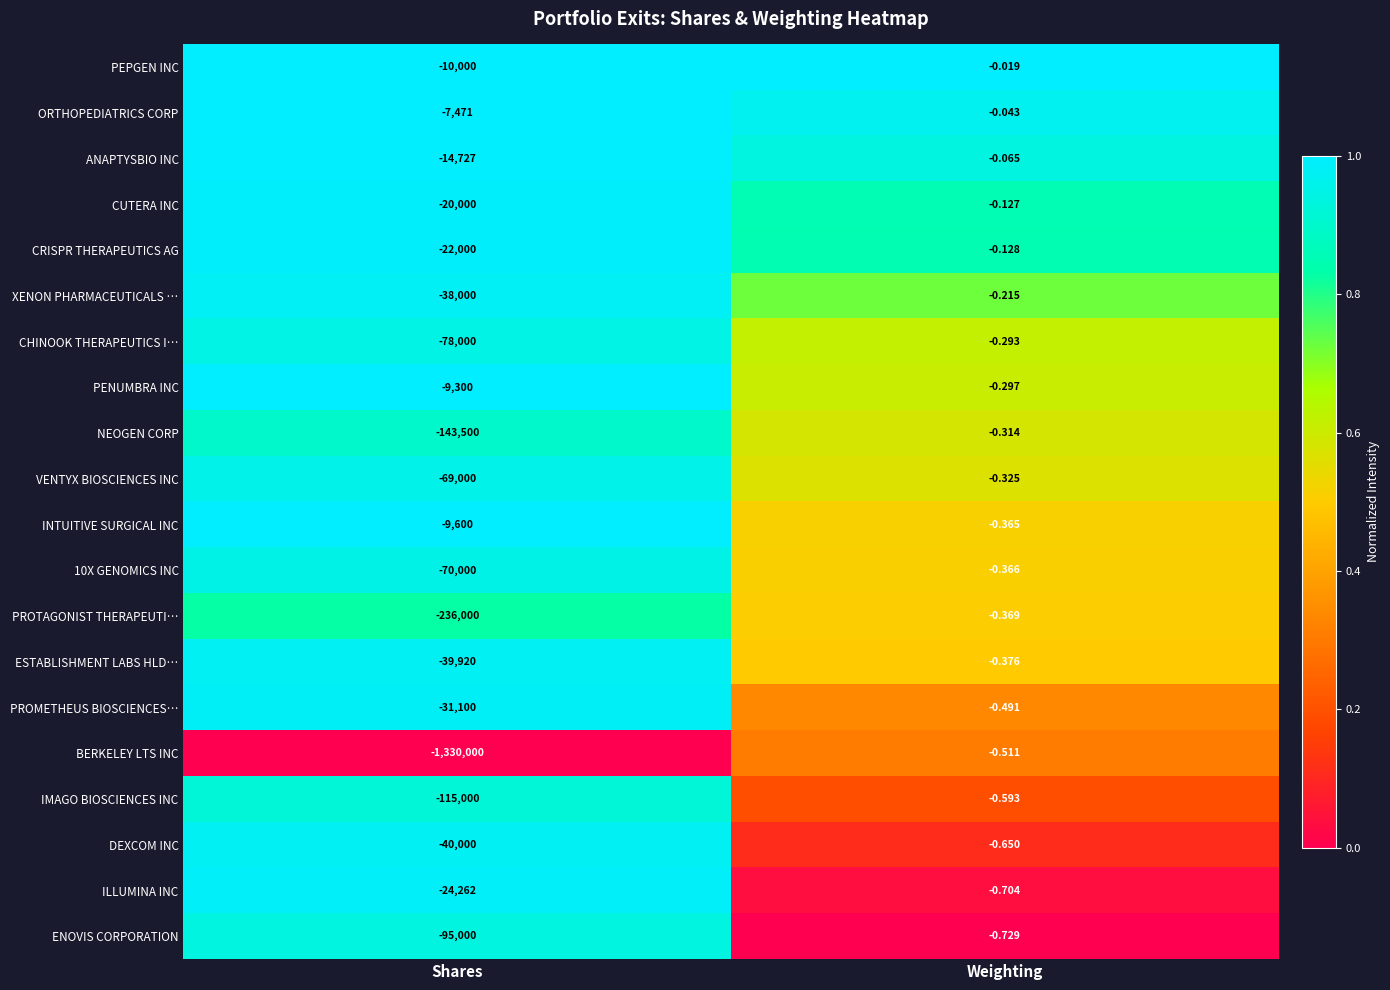

At which label is PEPGEN INC closest to -5000?

Weighting